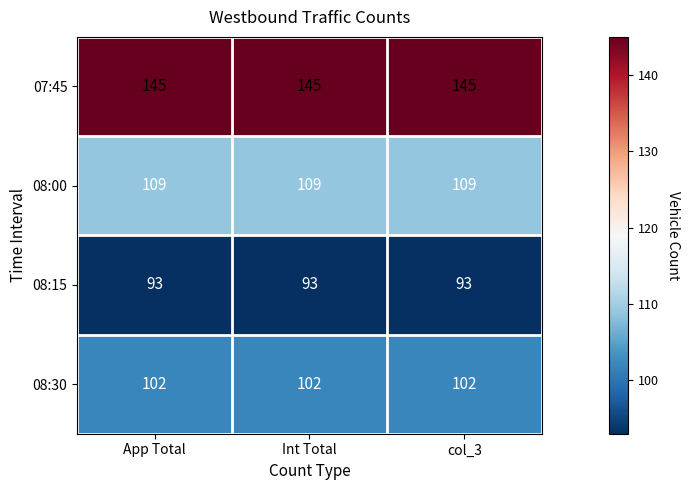

Rank the series by their maximum value, from lowest to highest.

08:15, 08:30, 08:00, 07:45